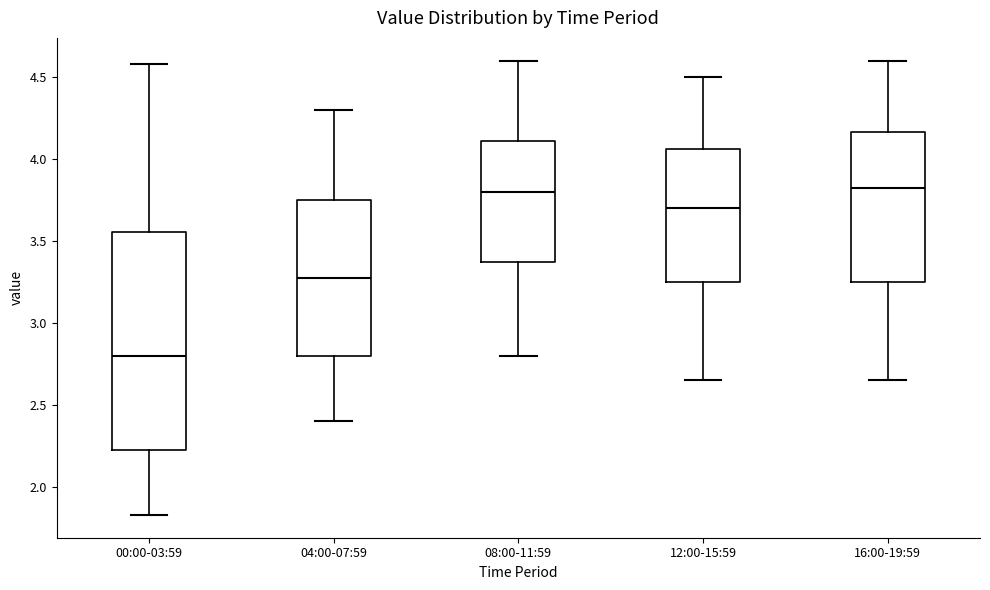

Reading left to right, read every box against the y-axis: the position of its median line, the range the box covers, and the ends of its whiskers. The values are not printed on the chart, so give them approximately, as read against the axis.

00:00-03:59: median 2.80, box 2.25 to 3.55, whiskers 1.85 to 4.60
04:00-07:59: median 3.30, box 2.80 to 3.75, whiskers 2.40 to 4.30
08:00-11:59: median 3.80, box 3.40 to 4.10, whiskers 2.80 to 4.60
12:00-15:59: median 3.70, box 3.25 to 4.05, whiskers 2.65 to 4.50
16:00-19:59: median 3.85, box 3.25 to 4.15, whiskers 2.65 to 4.60